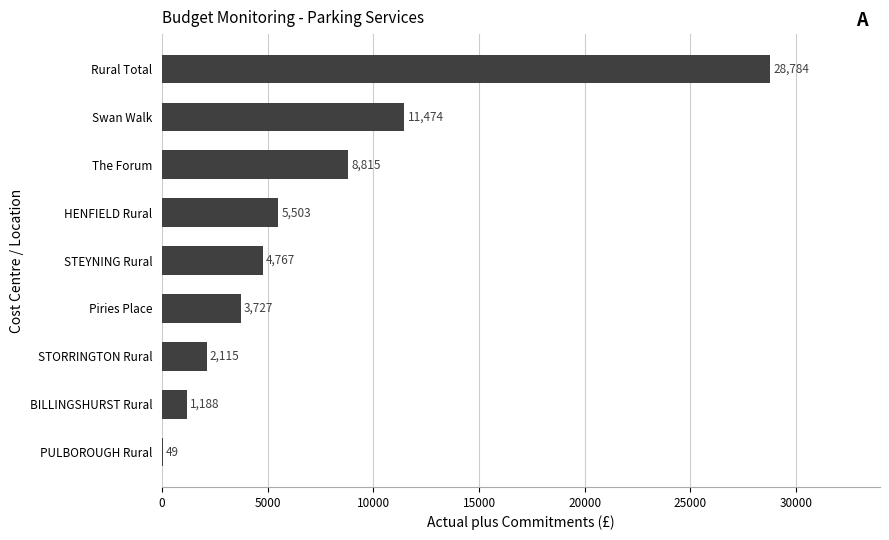

What is the change in value from HENFIELD Rural to The Forum?

+3312.0